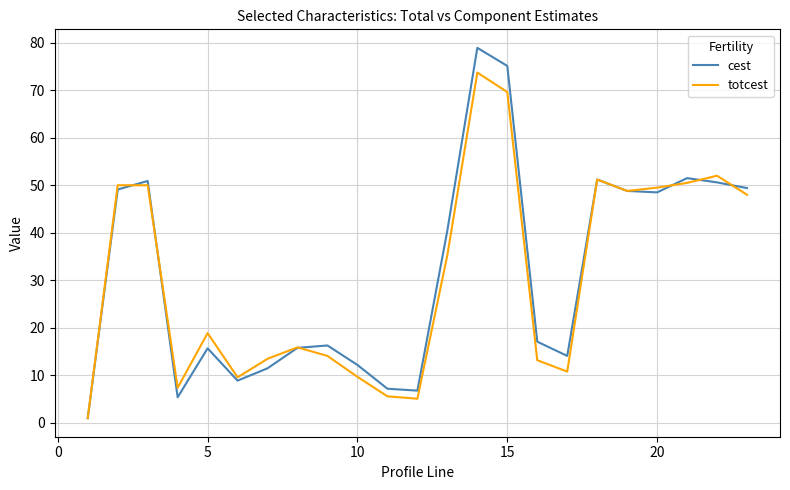

True or false: totcest and cest cross at least once.

True